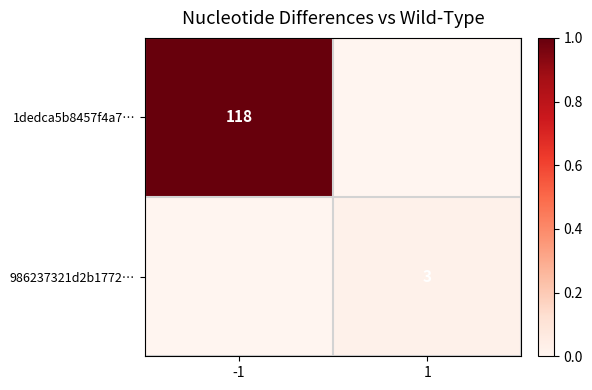

The value of 1dedca5b8457f4a7… at -1 is 0.4. True or false?

False